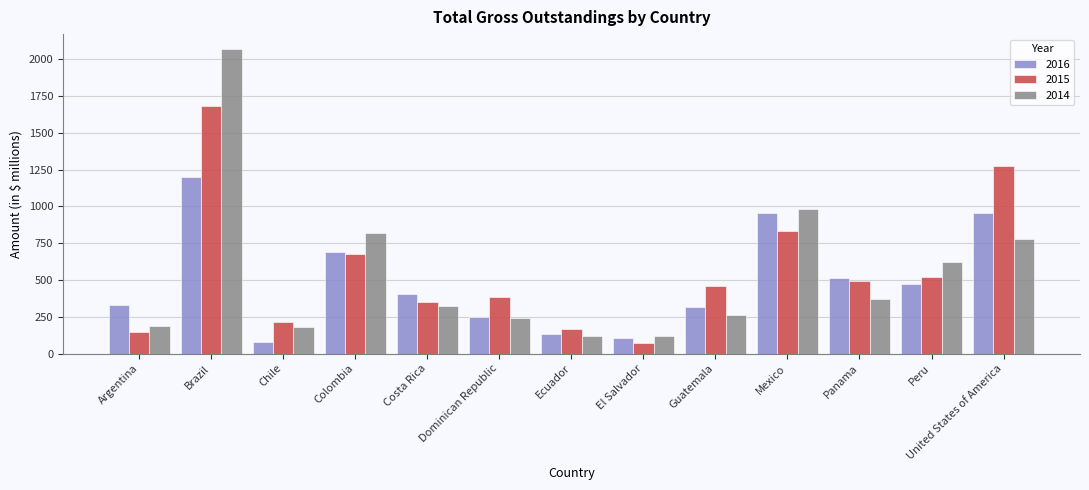

True or false: 2016 has a value of 133 at Dominican Republic.

False